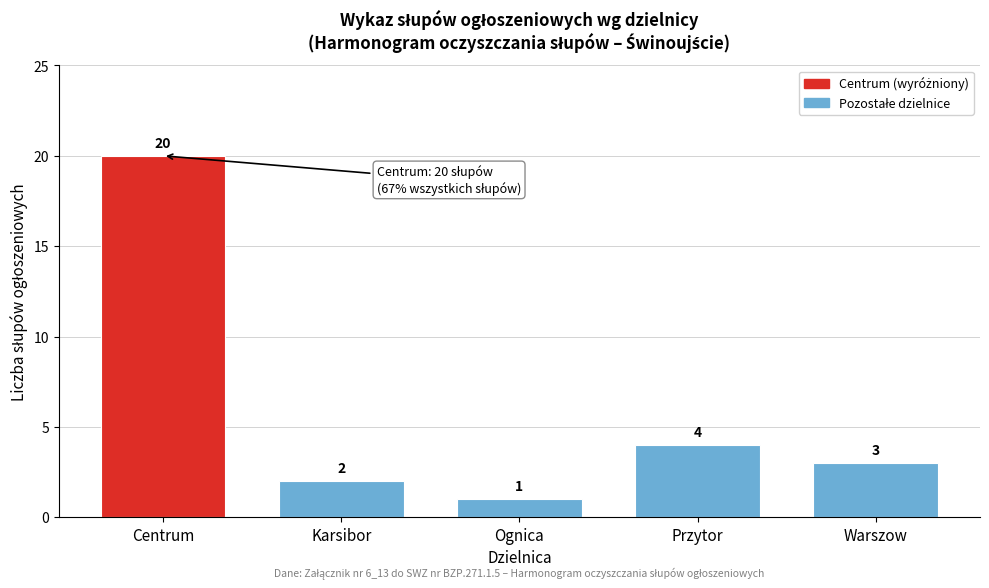

Reading left to right, what are all the values shown in this chart?

Centrum=20	Karsibor=2	Ognica=1	Przytor=4	Warszow=3